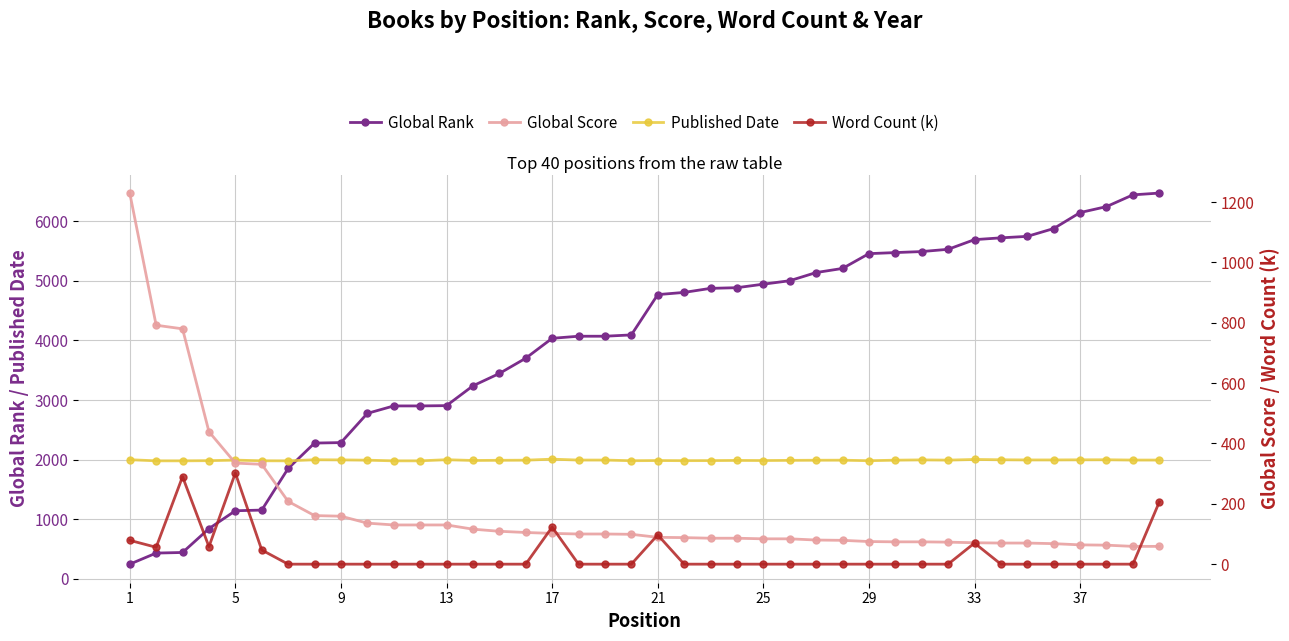

What is the lowest value of the Global Rank series?

247